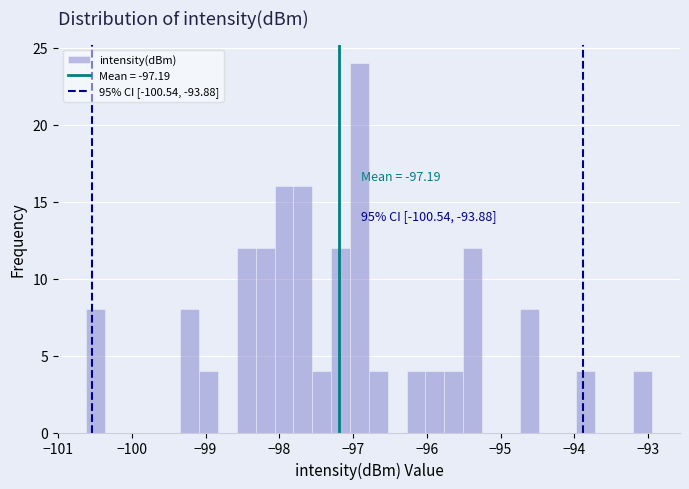

Around what value on the x-axis is the tallest bar? Give the approximate position of its centre, as read against the axis.

-96.9